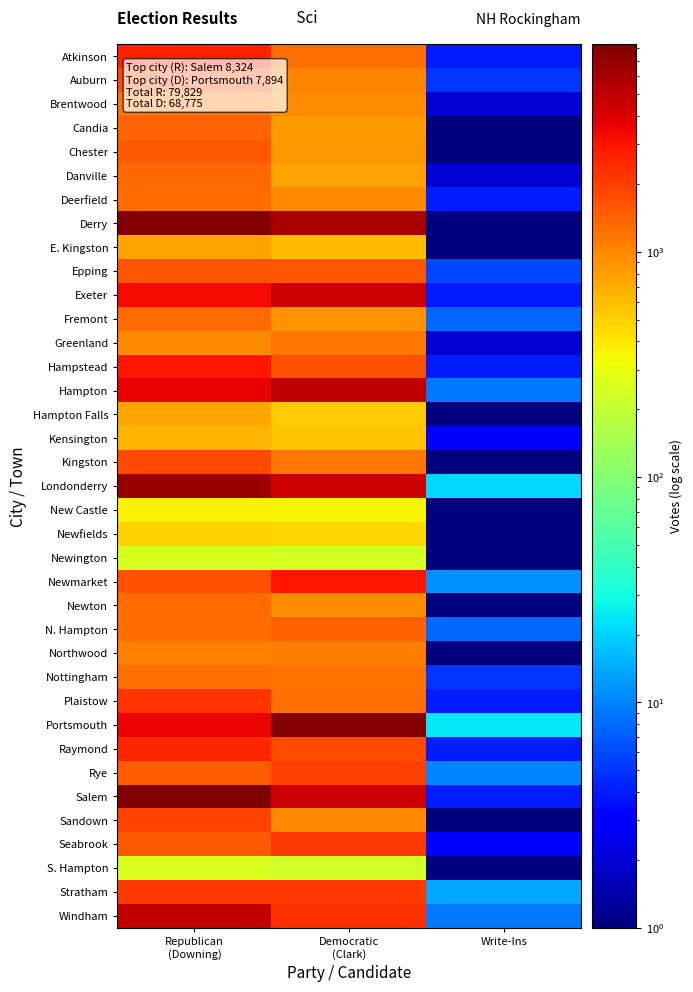

Which series has the largest total across all categories?

Derry